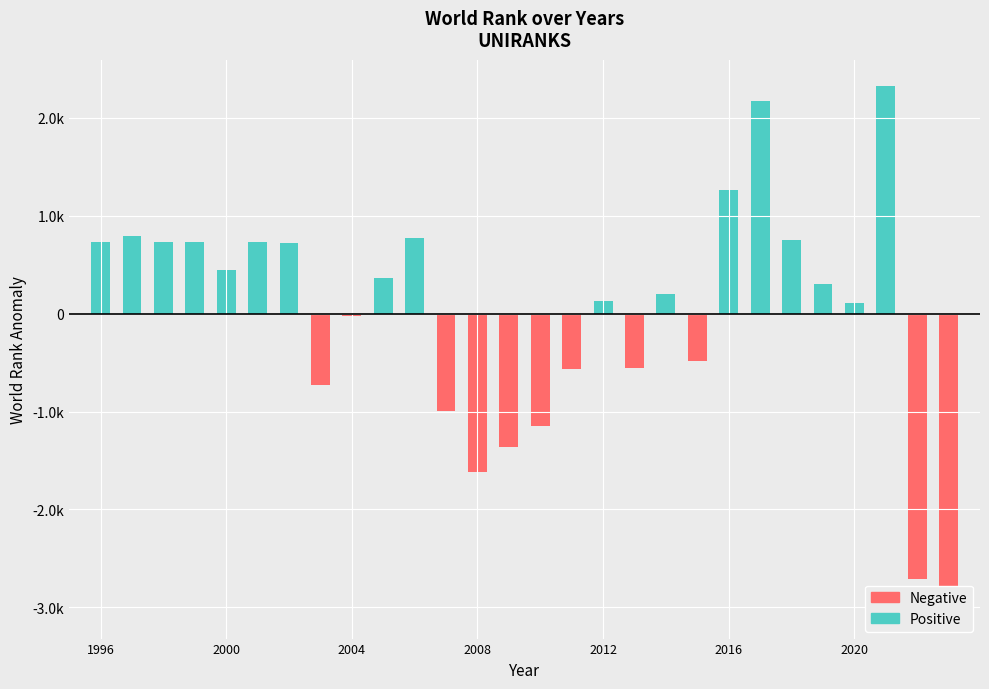

Which series has the widest spread of values?

Negative